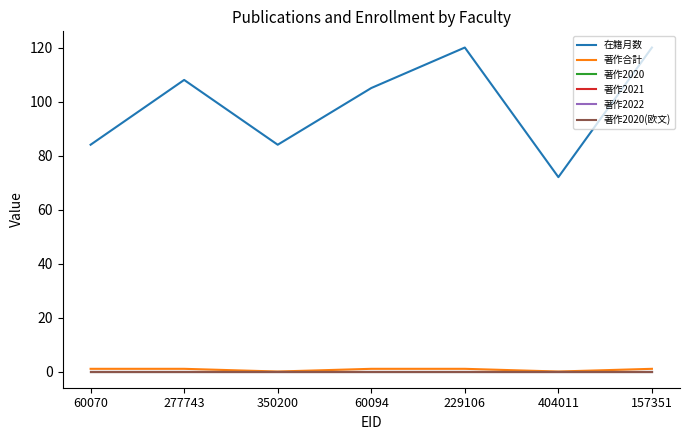

At which label is 在籍月数 closest to 96?

60094